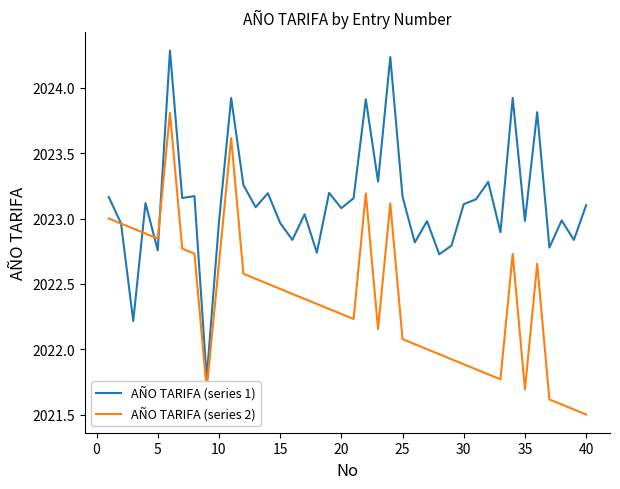

Which series has the largest total across all categories?

AÑO TARIFA (series 1)